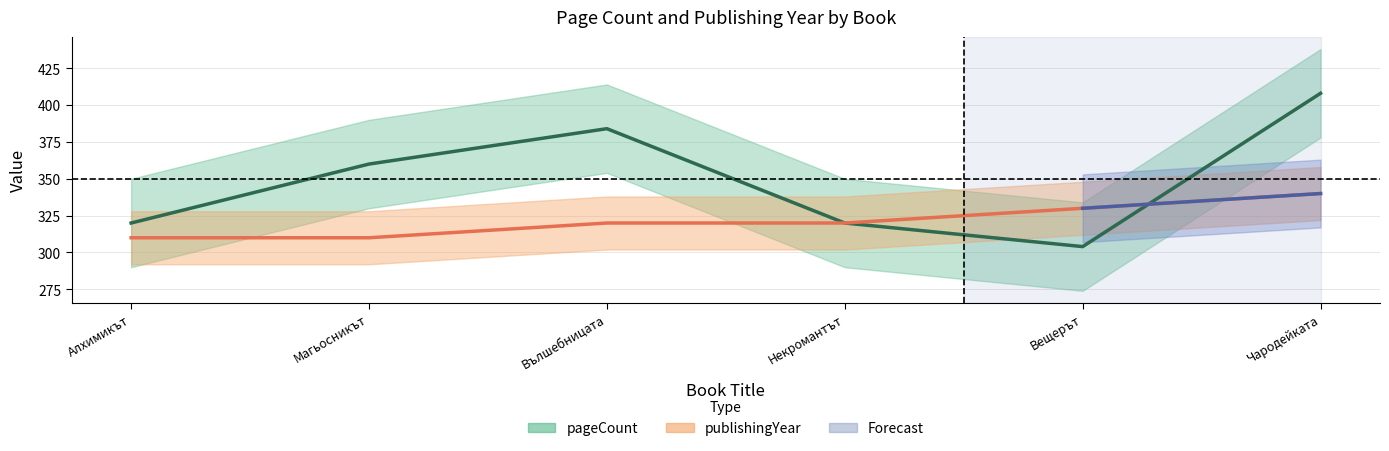

Reading left to right, extract all data points from this chart.

pageCount: 320	360	384	320	304	408
publishingYear: 310	310	320	320	330	340